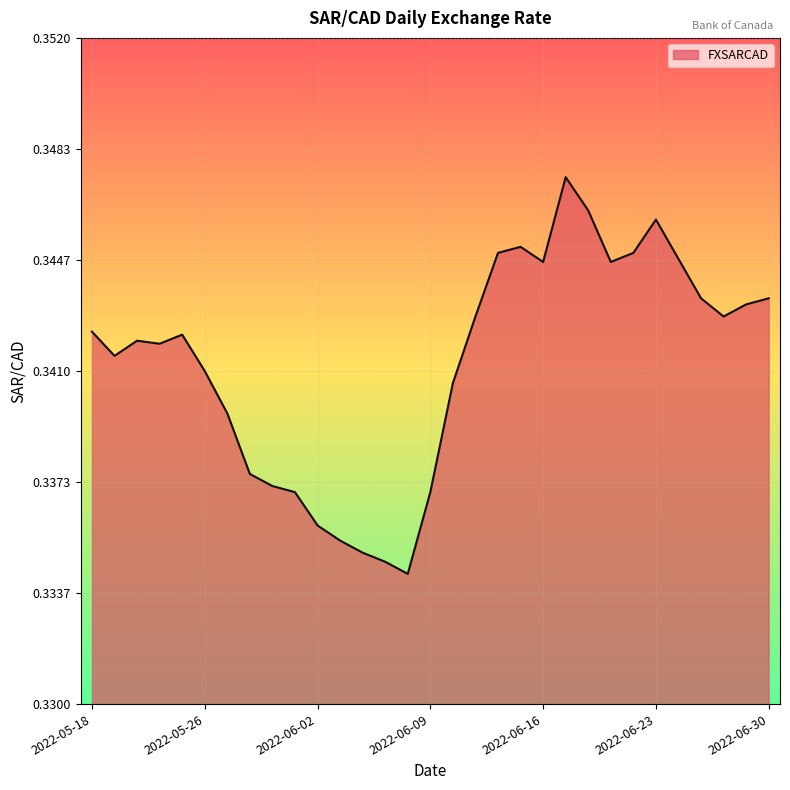

How many points are lower than both their immediate neighbors (excluding endpoints)?

6